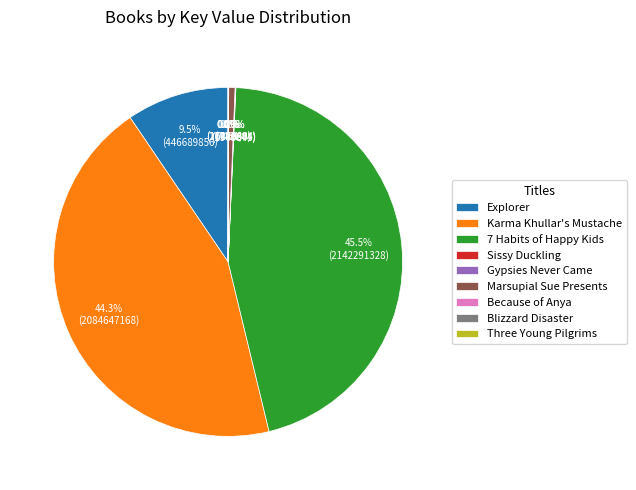

Is it true that Marsupial Sue Presents is 1% of the pie?

True